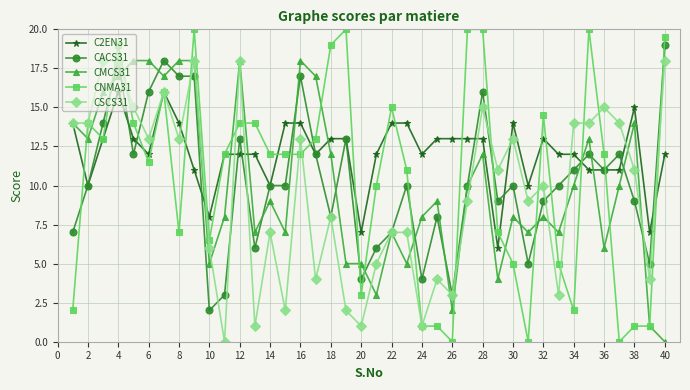

True or false: C2EN31 has more than 2 points higher than both neighbors.

True